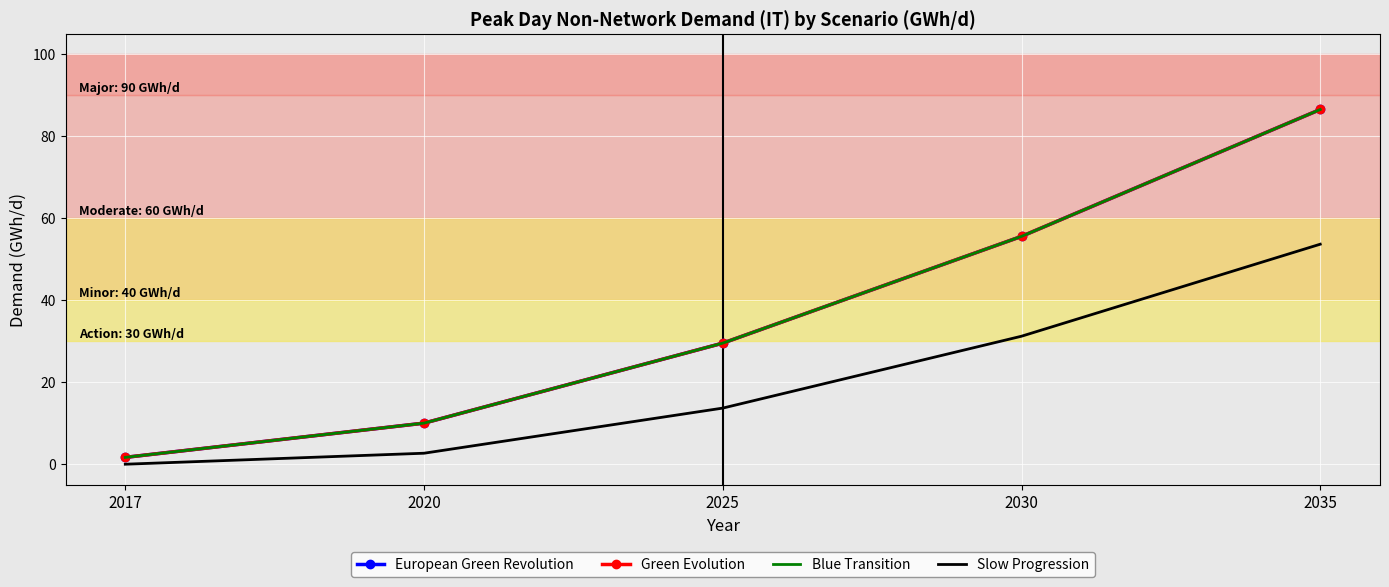

The Slow Progression series shows 3.9 at 2020. True or false?

False